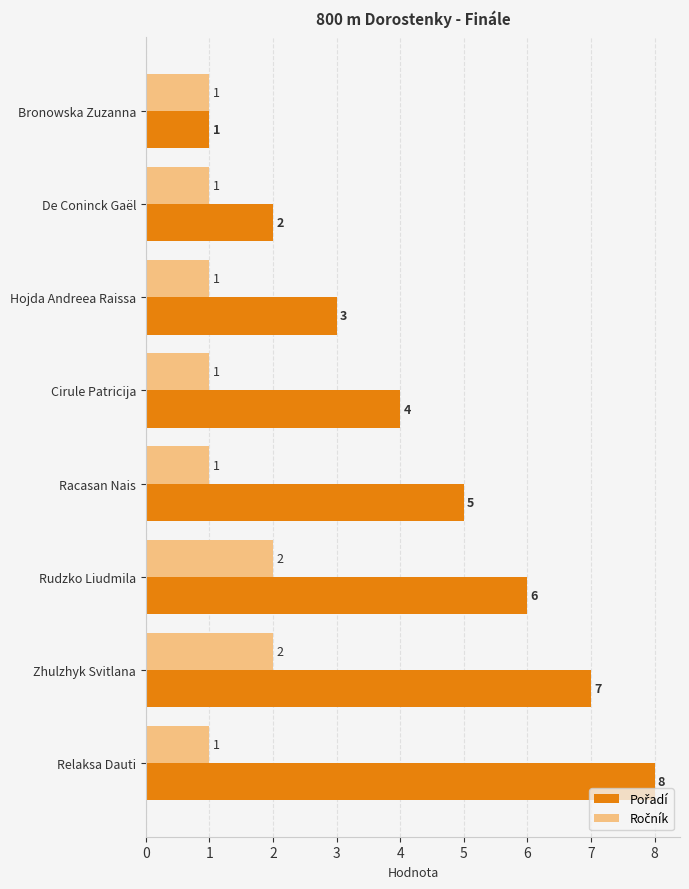

What is the spread (max minus min) of values at Relaksa Dauti?

7